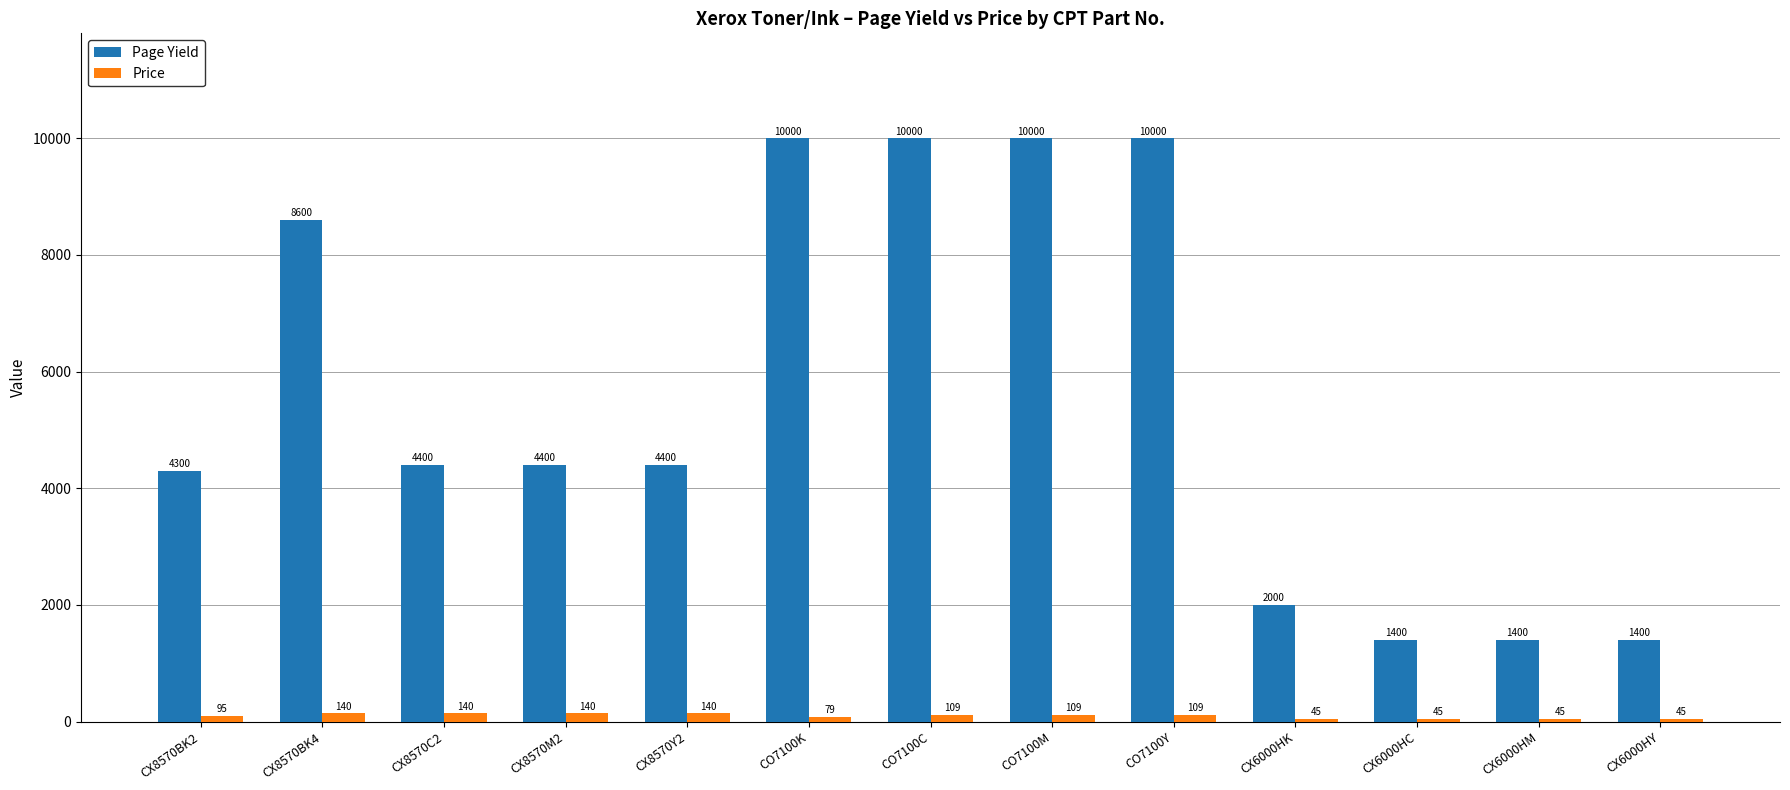

Rank the series by their average value, from highest to lowest.

Page Yield, Price